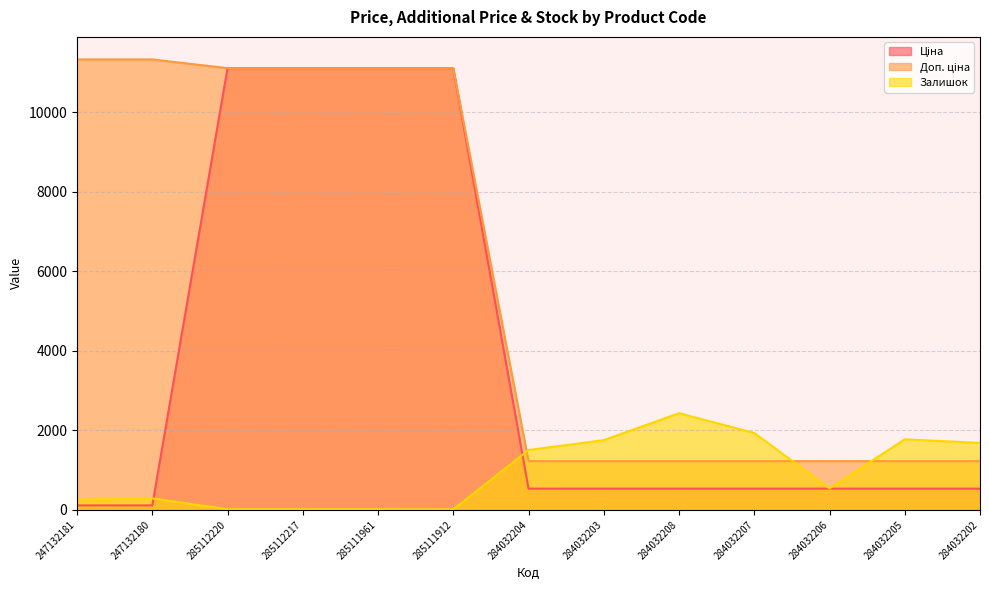

Which series has the largest total across all categories?

Доп. ціна